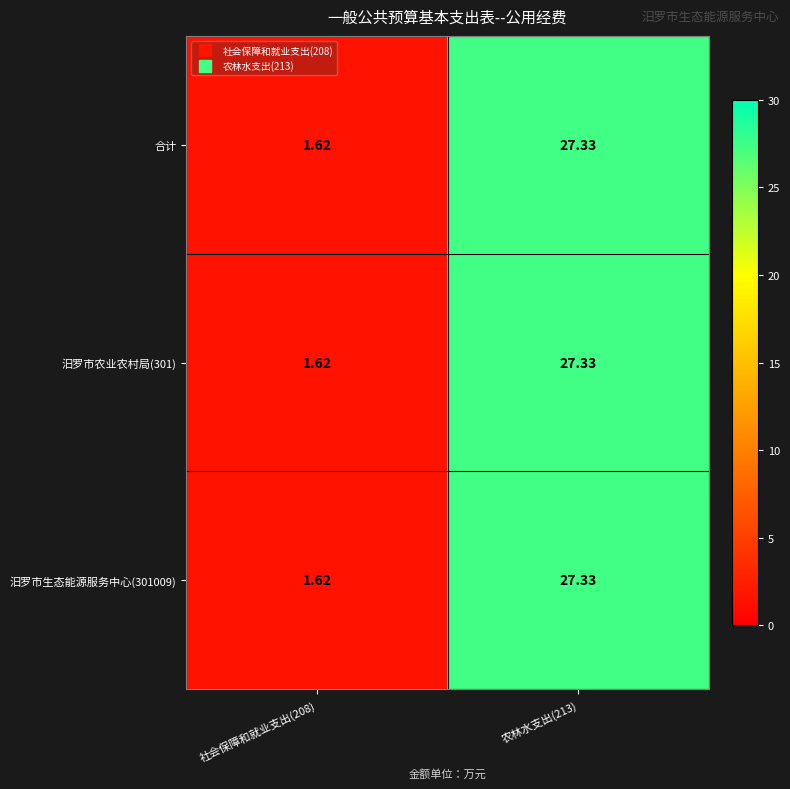

Is the value of 汨罗市生态能源服务中心(301009) at 社会保障和就业支出(208) greater than the value of 汨罗市农业农村局(301) at 农林水支出(213)?

No